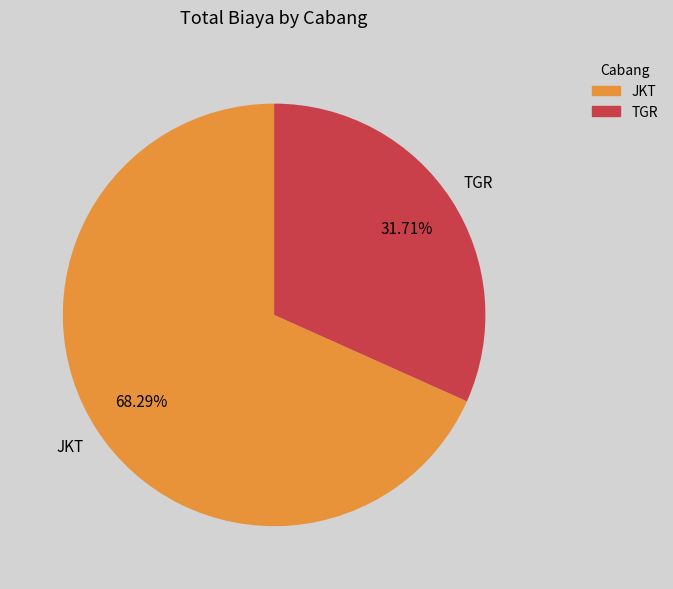

Which category has the smallest portion of the pie?

TGR